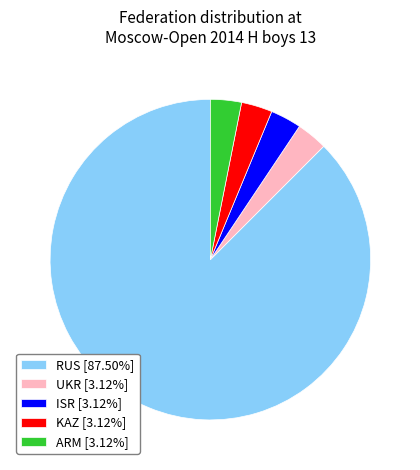

Does ARM represent more than half of the total?

No